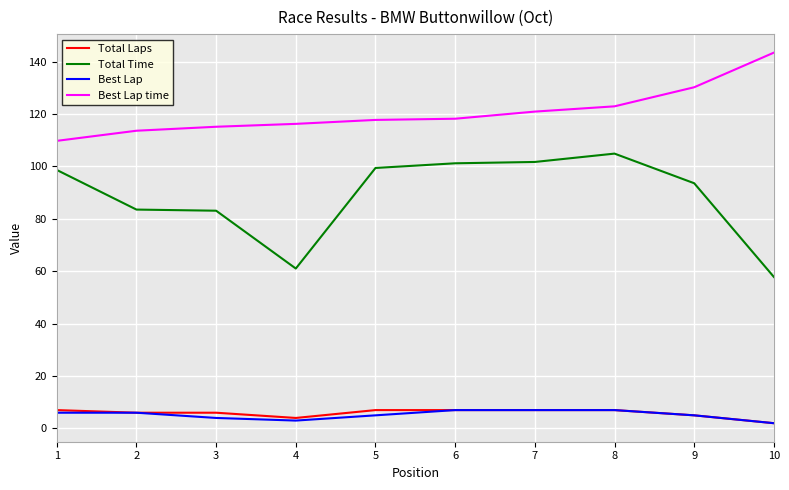

At which label does Total Time reach its peak?

8